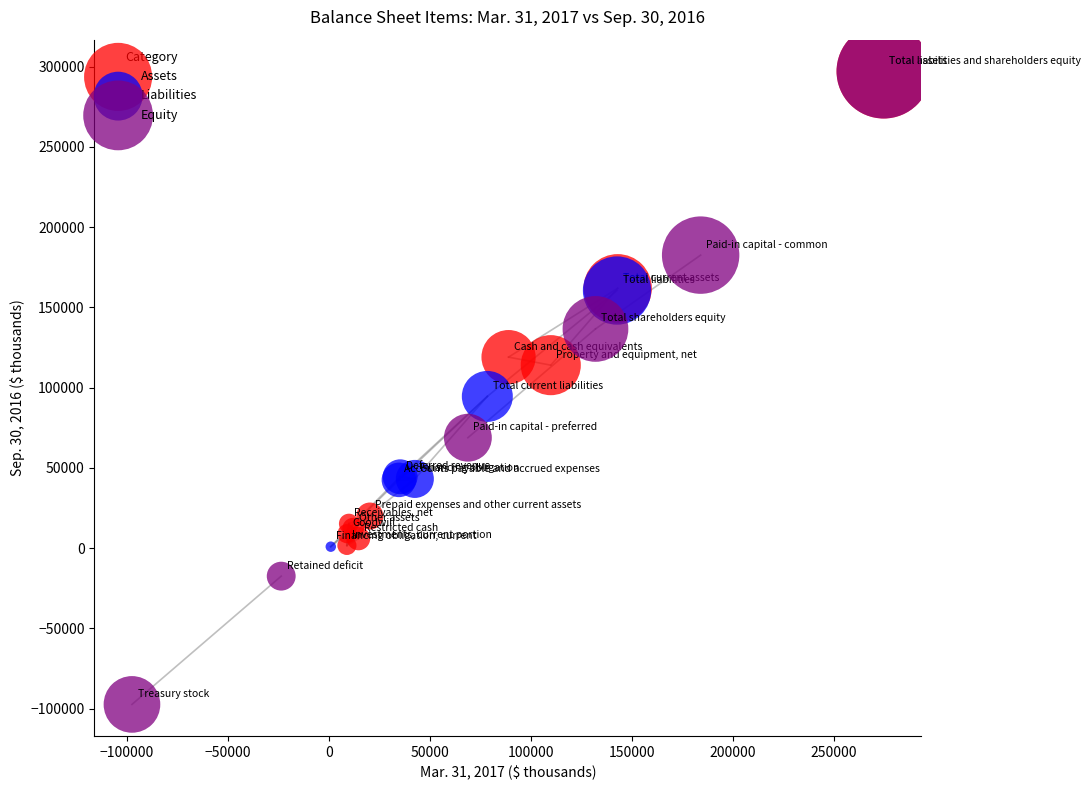

Which series contains the lowest Y value?

Equity